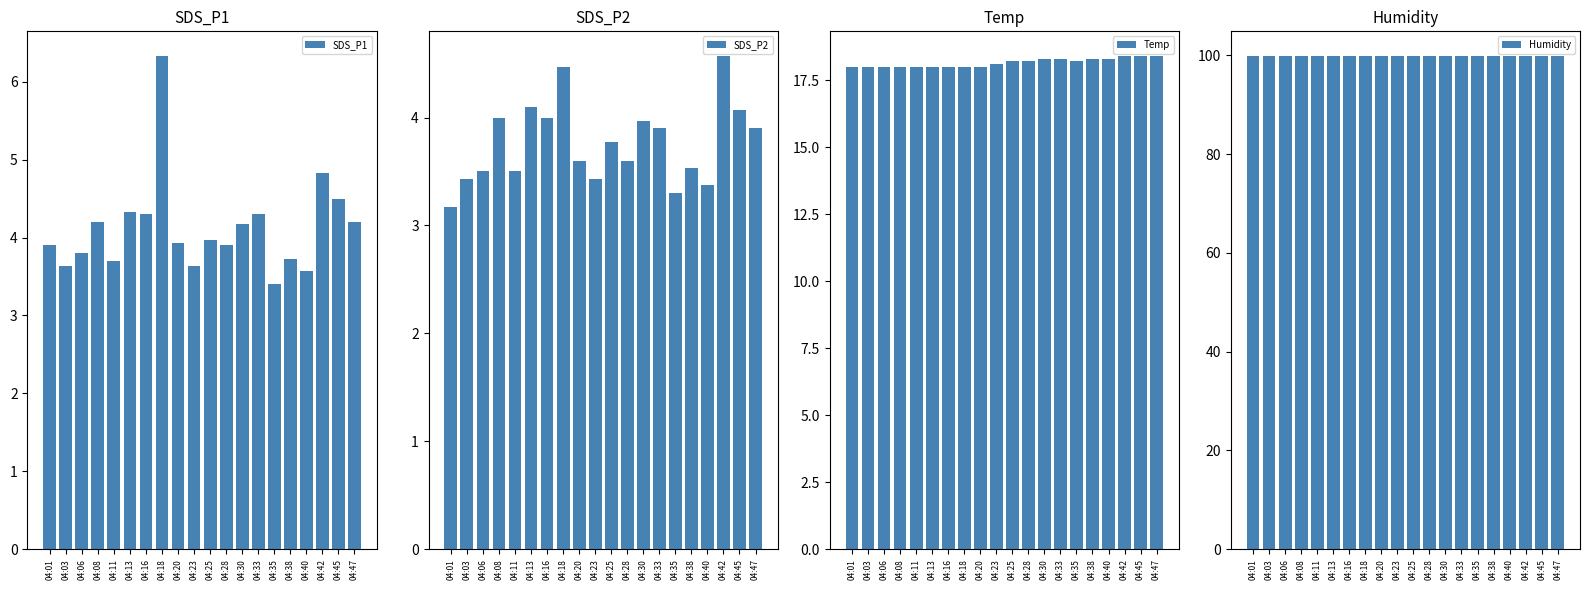

What is the lowest value of the SDS_P1 series?

3.4